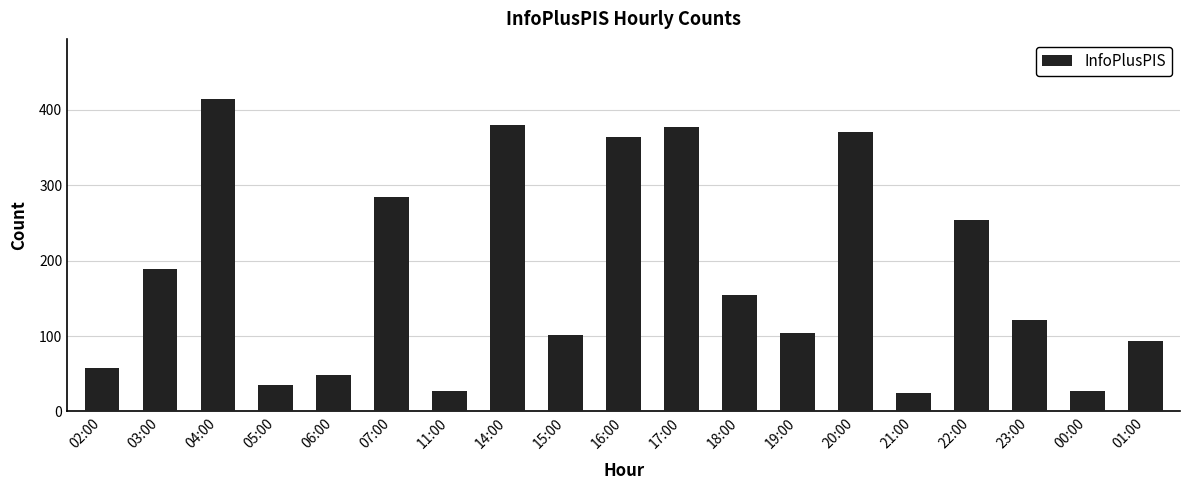

What is the sum of all values?

3427